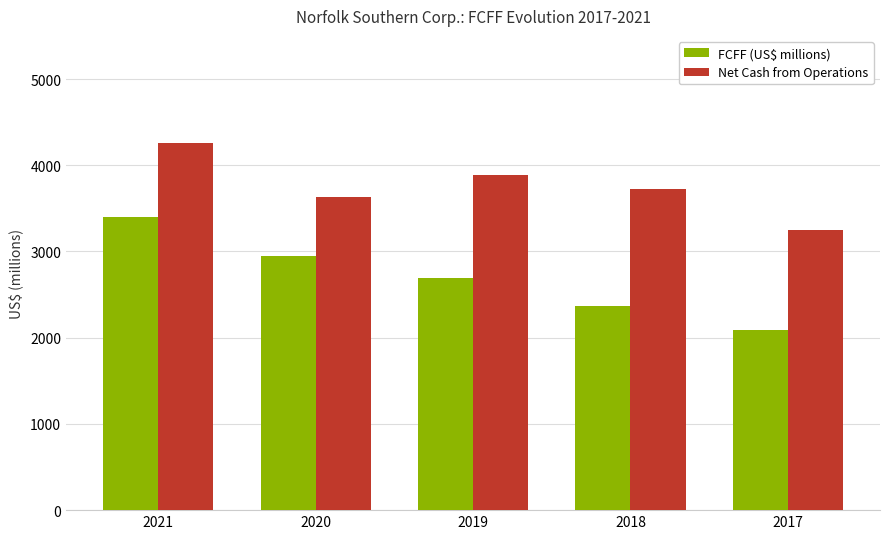

True or false: FCFF (US$ millions) has a value of 1108 at 2021.

False